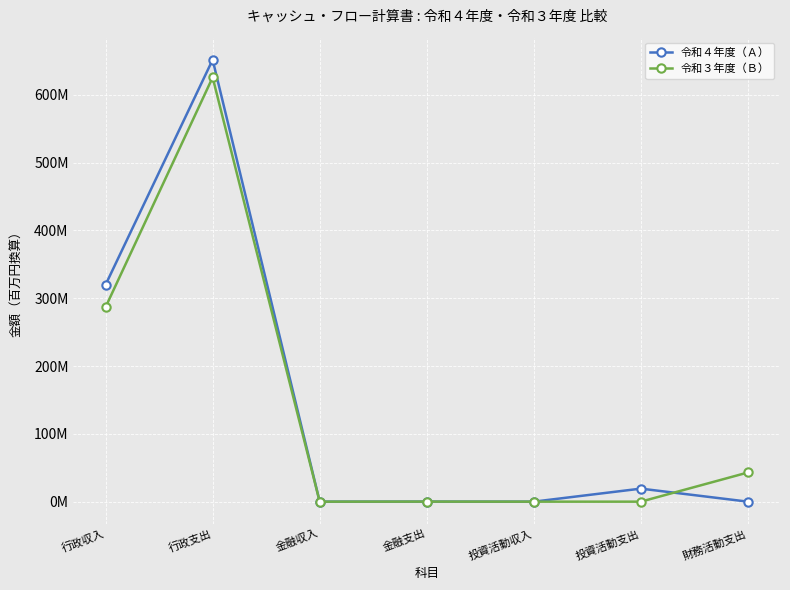

What is the label of the 3rd point from the right?

投資活動収入